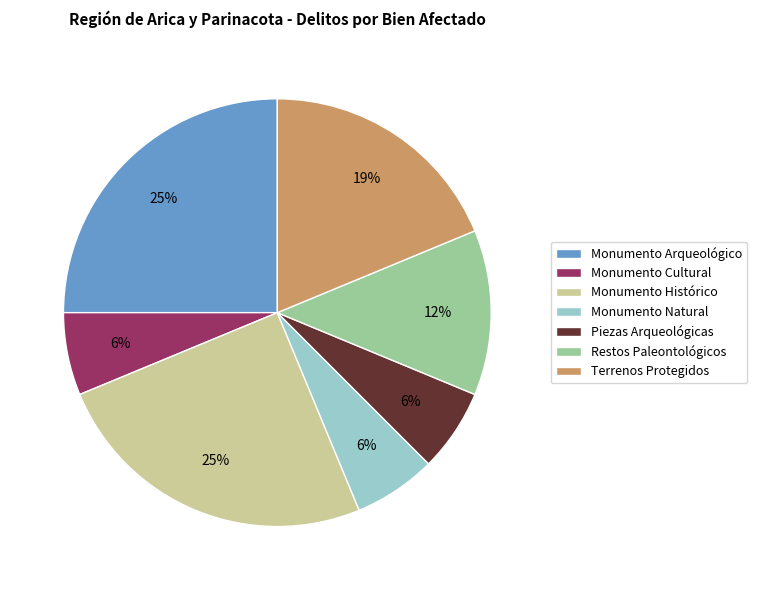

Does Monumento Arqueológico represent more than half of the total?

No